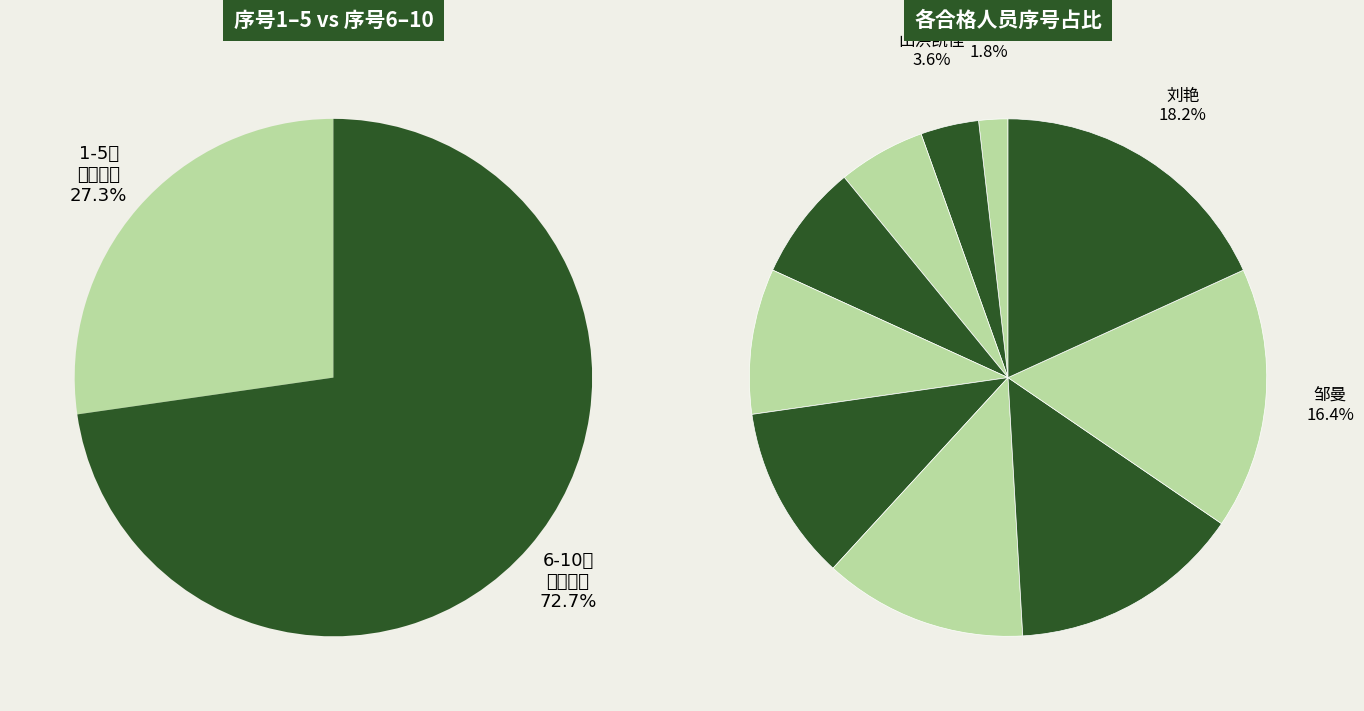

The 刘星星 slice represents 8% of the pie. True or false?

False